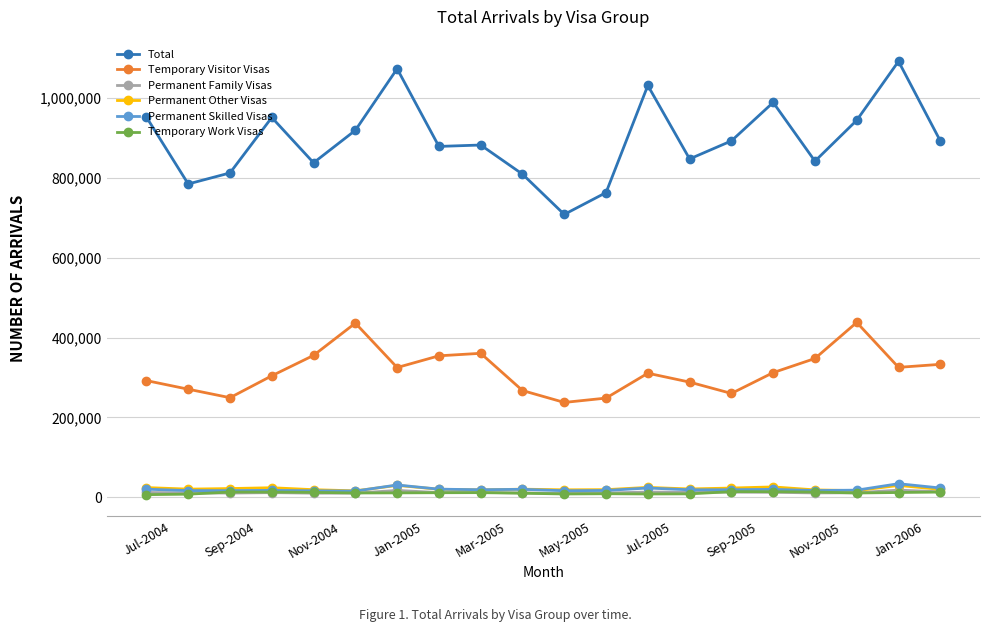

True or false: Temporary Work Visas and Total cross at least once.

False